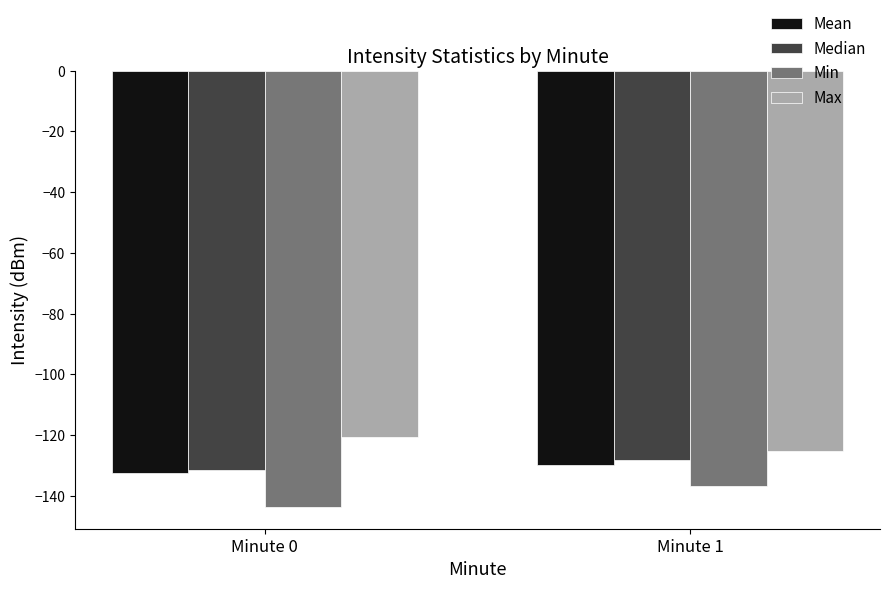

What is the difference between the highest and lowest values at Minute 0?

23.0